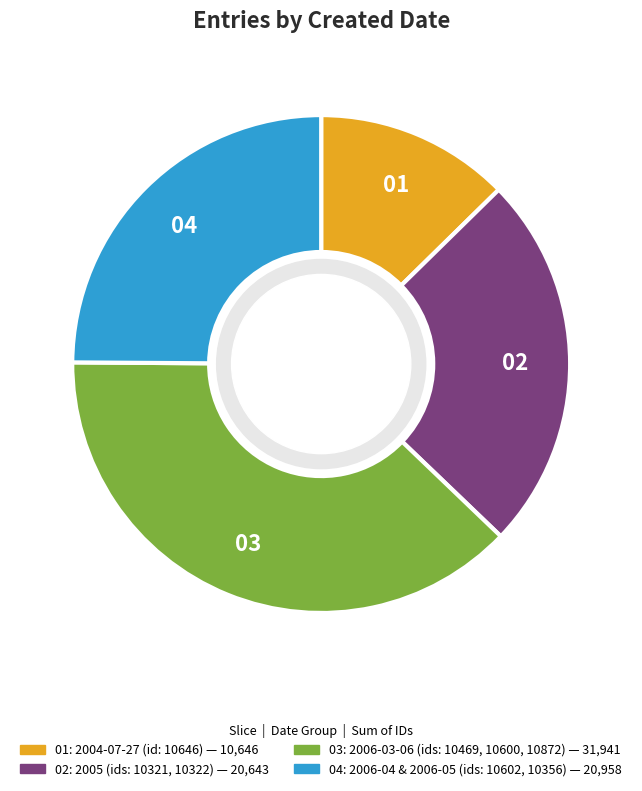

Is there a majority slice in this chart?

No